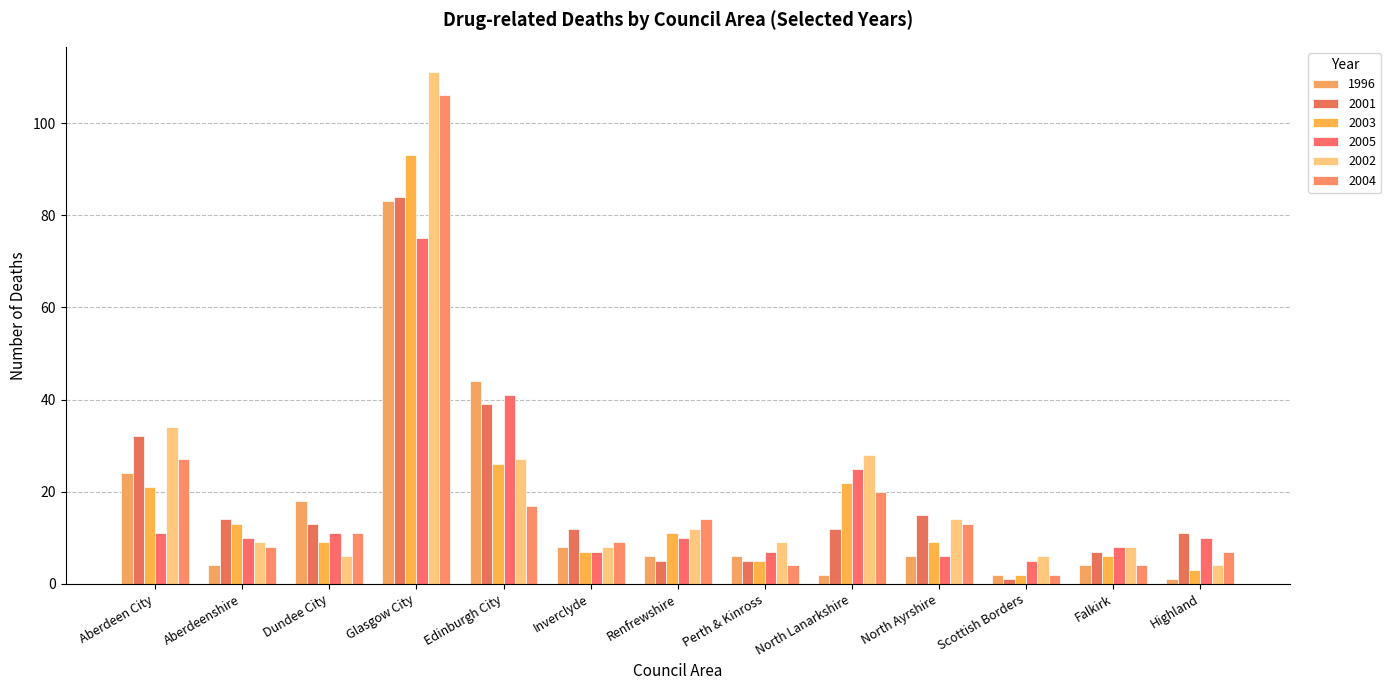

Reading left to right, extract all data points from this chart.

1996: Aberdeen City=24	Aberdeenshire=4	Dundee City=18	Glasgow City=83	Edinburgh City=44	Inverclyde=8	Renfrewshire=6	Perth & Kinross=6	North Lanarkshire=2	North Ayrshire=6	Scottish Borders=2	Falkirk=4	Highland=1
2001: Aberdeen City=32	Aberdeenshire=14	Dundee City=13	Glasgow City=84	Edinburgh City=39	Inverclyde=12	Renfrewshire=5	Perth & Kinross=5	North Lanarkshire=12	North Ayrshire=15	Scottish Borders=1	Falkirk=7	Highland=11
2003: Aberdeen City=21	Aberdeenshire=13	Dundee City=9	Glasgow City=93	Edinburgh City=26	Inverclyde=7	Renfrewshire=11	Perth & Kinross=5	North Lanarkshire=22	North Ayrshire=9	Scottish Borders=2	Falkirk=6	Highland=3
2005: Aberdeen City=11	Aberdeenshire=10	Dundee City=11	Glasgow City=75	Edinburgh City=41	Inverclyde=7	Renfrewshire=10	Perth & Kinross=7	North Lanarkshire=25	North Ayrshire=6	Scottish Borders=5	Falkirk=8	Highland=10
2002: Aberdeen City=34	Aberdeenshire=9	Dundee City=6	Glasgow City=111	Edinburgh City=27	Inverclyde=8	Renfrewshire=12	Perth & Kinross=9	North Lanarkshire=28	North Ayrshire=14	Scottish Borders=6	Falkirk=8	Highland=4
2004: Aberdeen City=27	Aberdeenshire=8	Dundee City=11	Glasgow City=106	Edinburgh City=17	Inverclyde=9	Renfrewshire=14	Perth & Kinross=4	North Lanarkshire=20	North Ayrshire=13	Scottish Borders=2	Falkirk=4	Highland=7